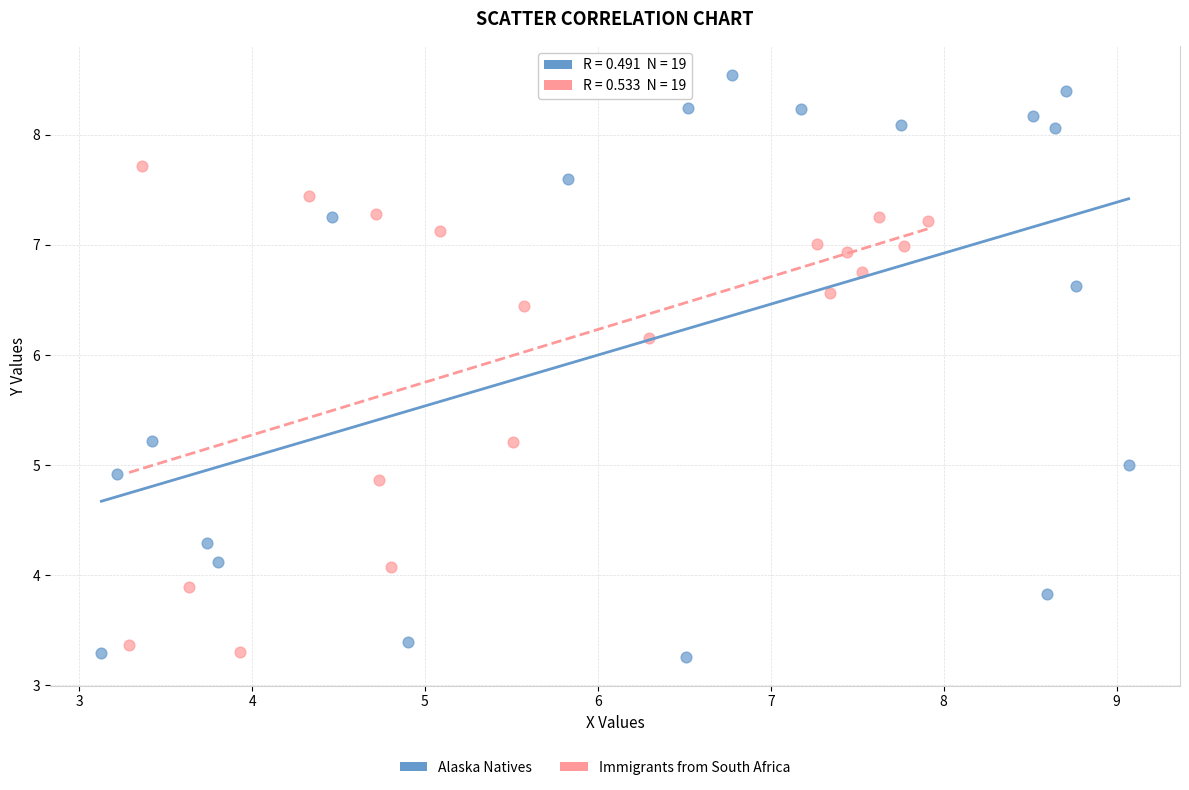

Which series has the largest Y range (max minus min)?

Alaska Natives